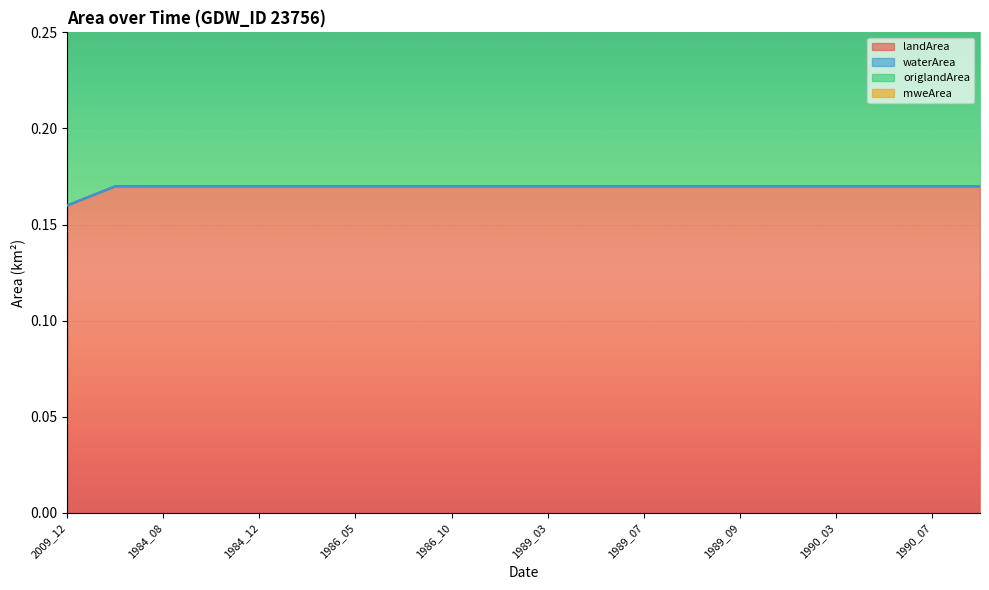

Which has a higher value, 1989_07 or 1990_07?

1989_07